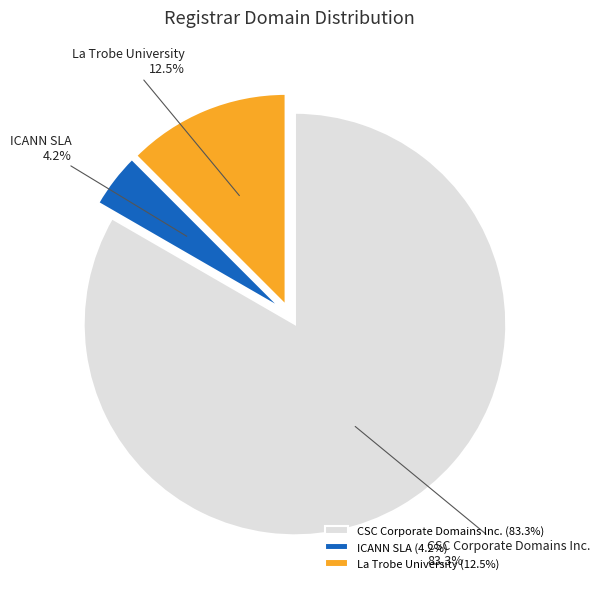

Count the number of slices in the pie.

3